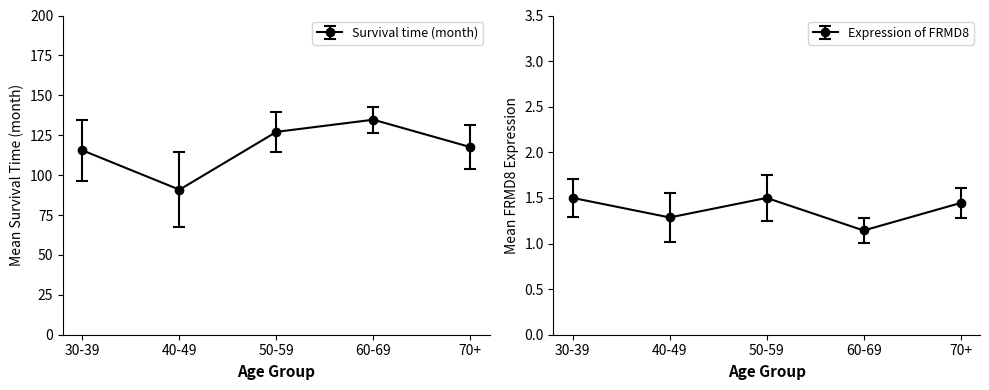

Between 12 and 15, which series saw the biggest shift?

Survival time (month)